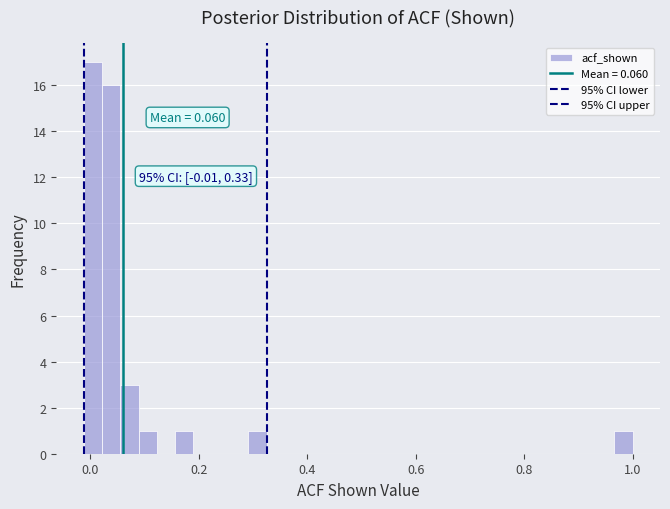

Read against the x-axis, roughly where is the centre of the tallest bar?

0.00